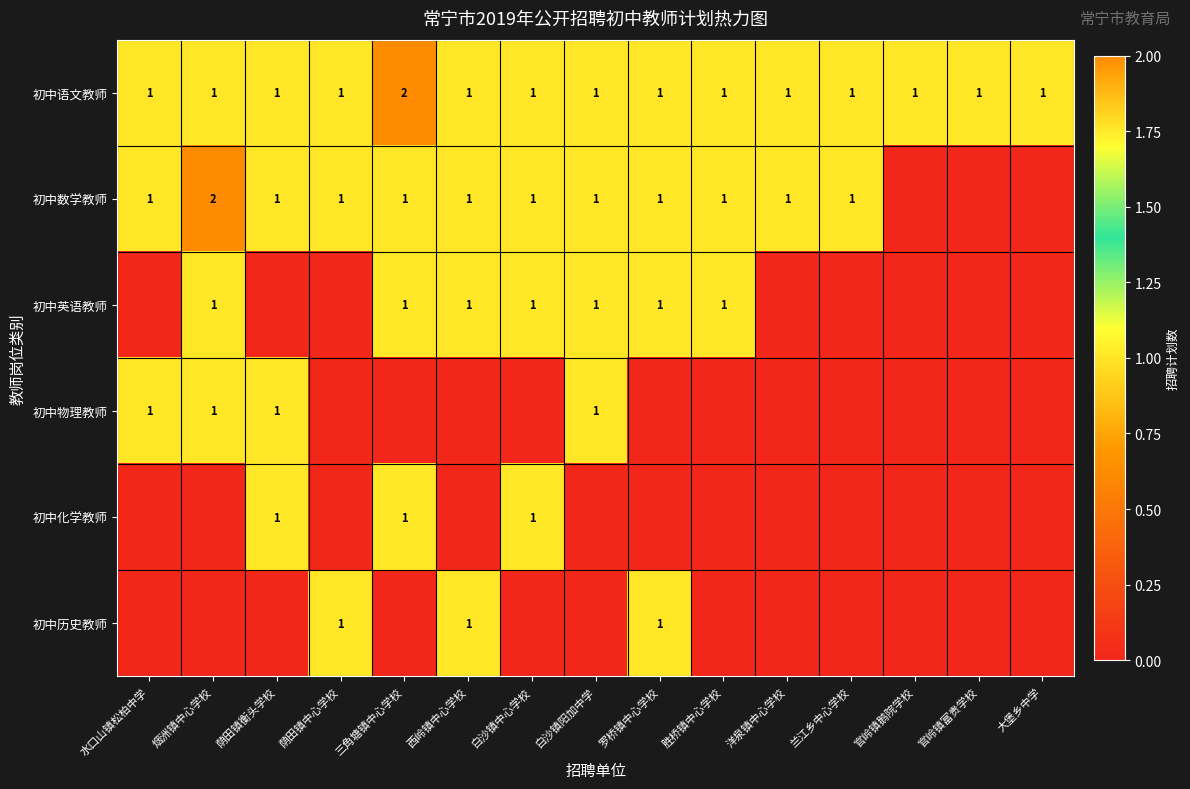

True or false: 初中数学教师 has a value of 1 at 荫田镇衡头学校.

True